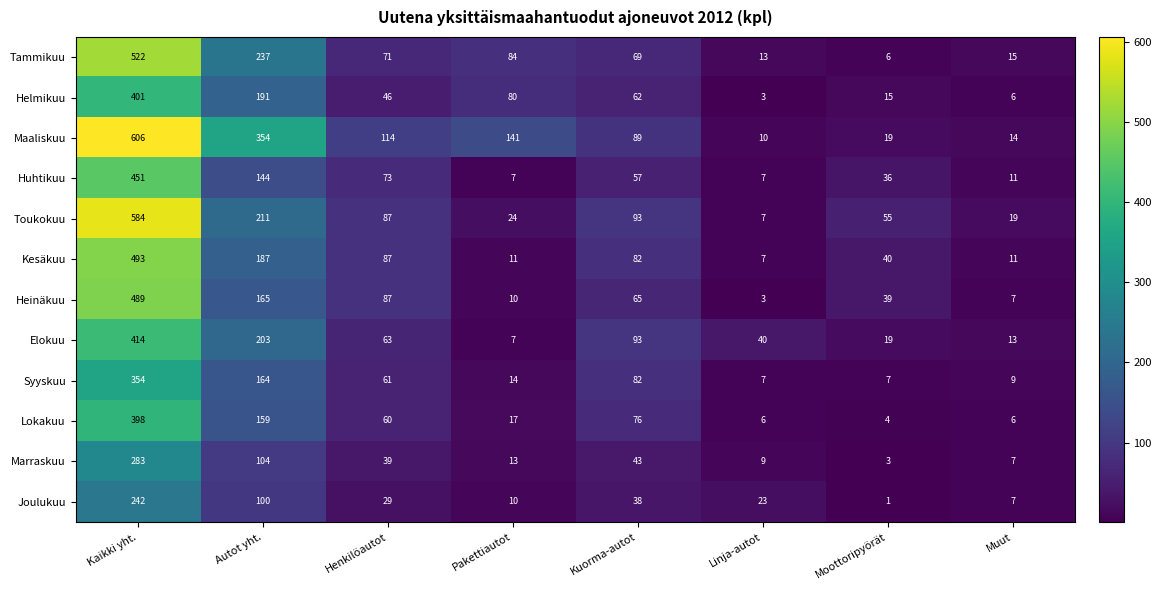

What is the spread (max minus min) of values at Moottoripyörät?

54